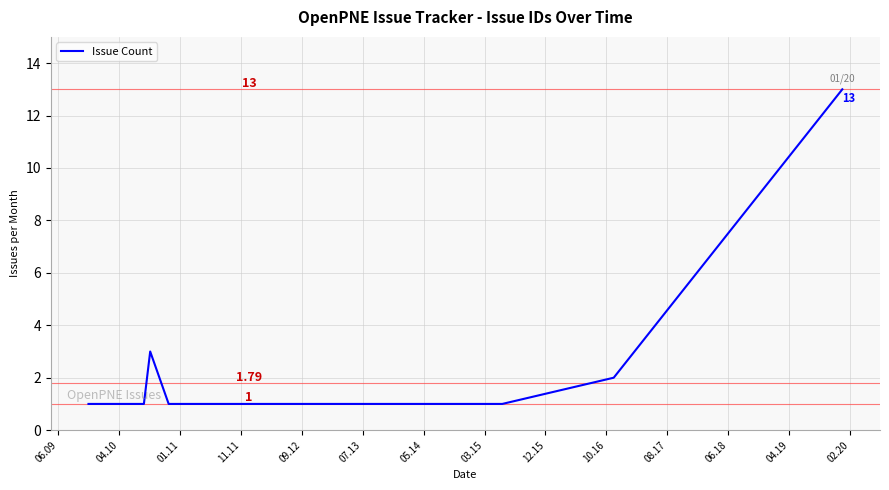

What is the greatest value displayed?

13